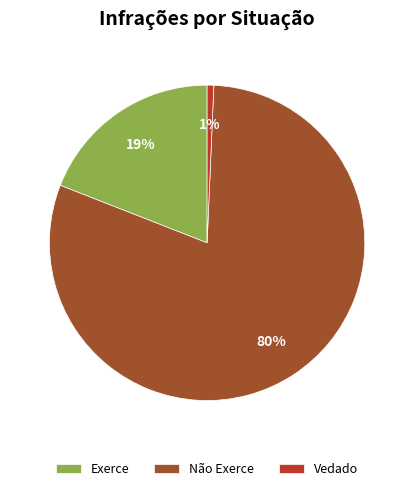

How many slices are in this pie chart?

3